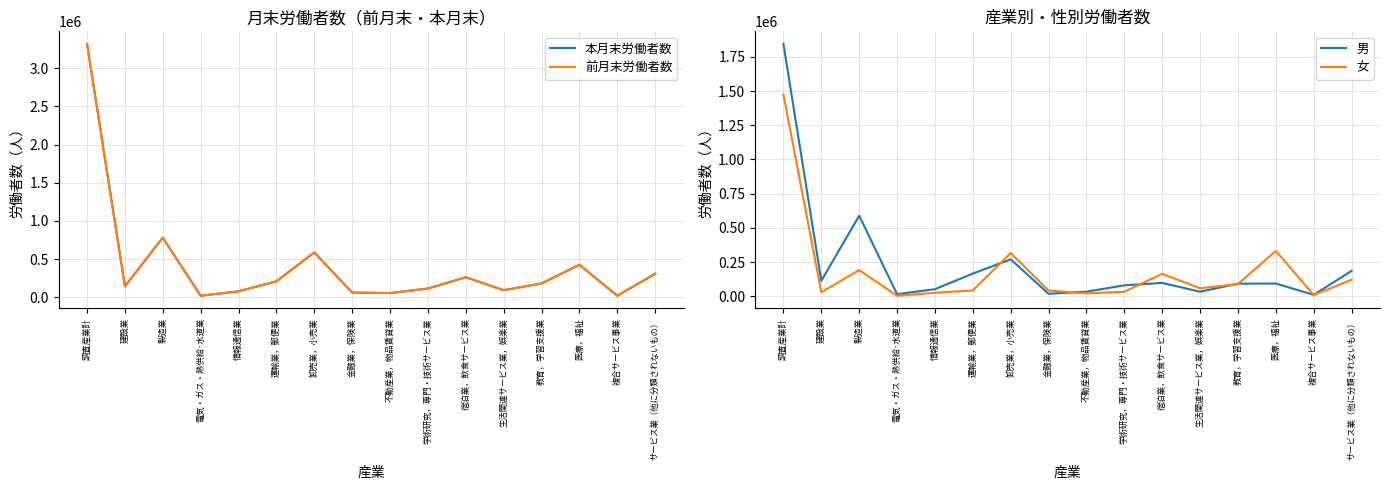

Which series has the largest total across all categories?

本月末労働者数